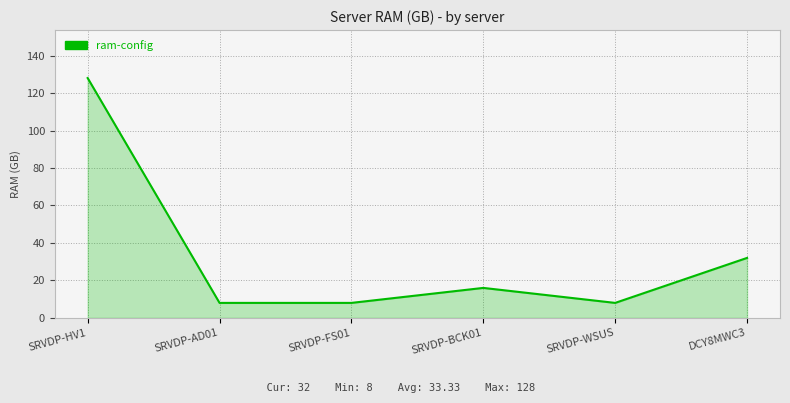

How many categories are shown in the chart?

6